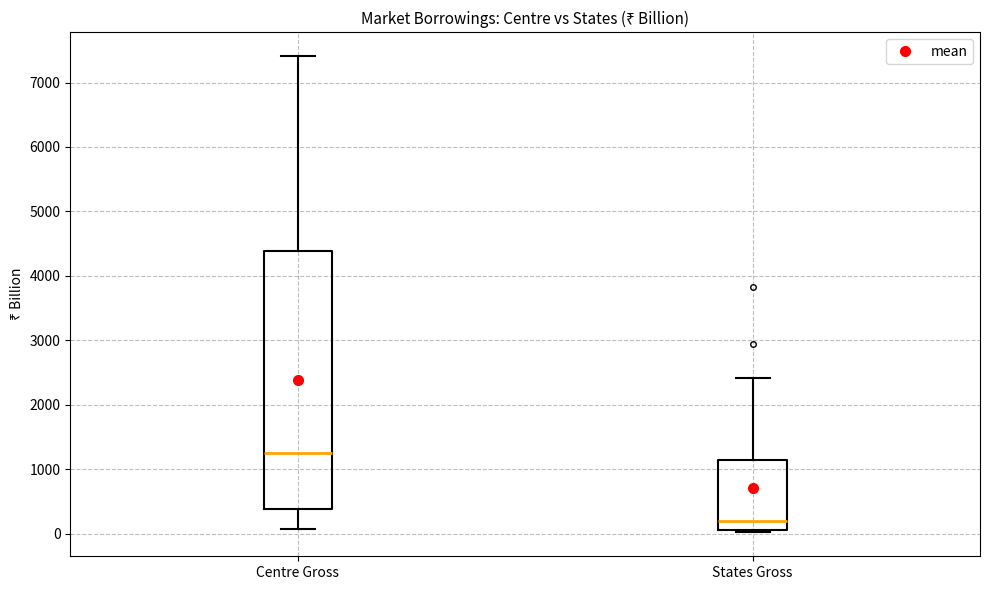

Reading left to right, read every box against the y-axis: the position of its median line, the range the box covers, and the ends of its whiskers. The values are not printed on the chart, so give them approximately, as read against the axis.

Centre Gross: median 1200, box 400 to 4400, whiskers 100 to 7400
States Gross: median 200, box 100 to 1100, whiskers 0 to 2400